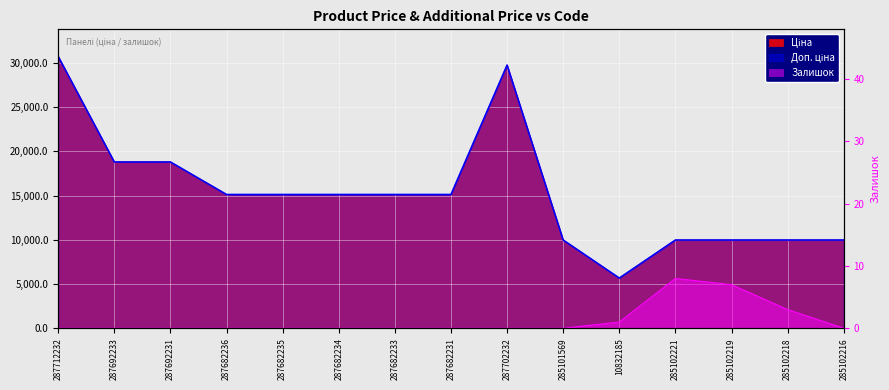

How many series are shown in this chart?

3